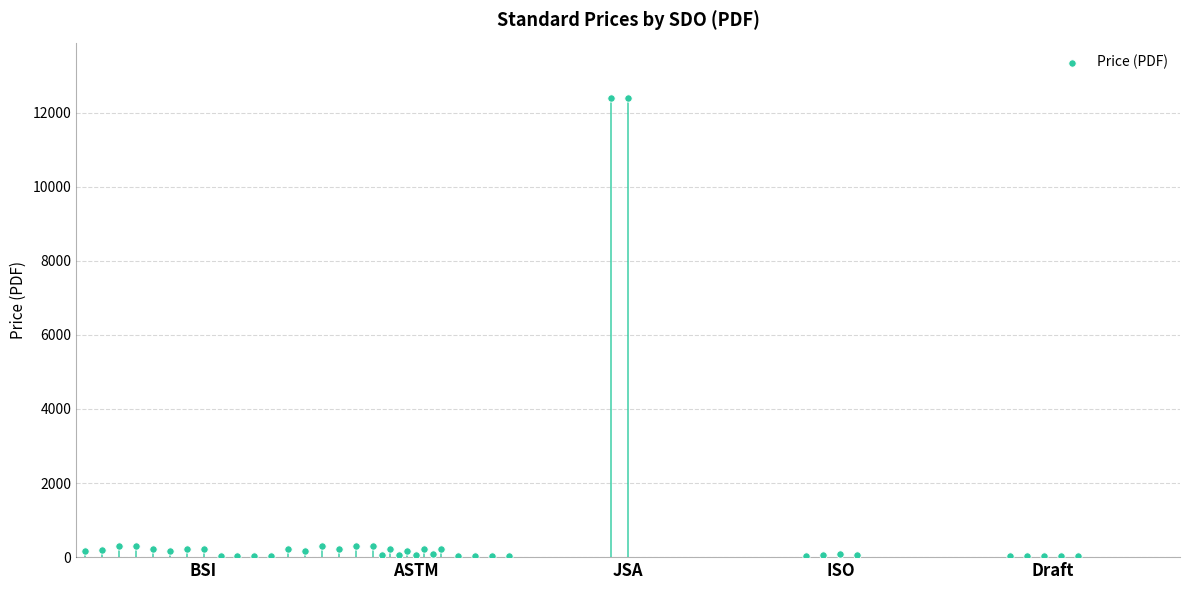

Which series reaches the minimum Y coordinate?

Price (PDF)